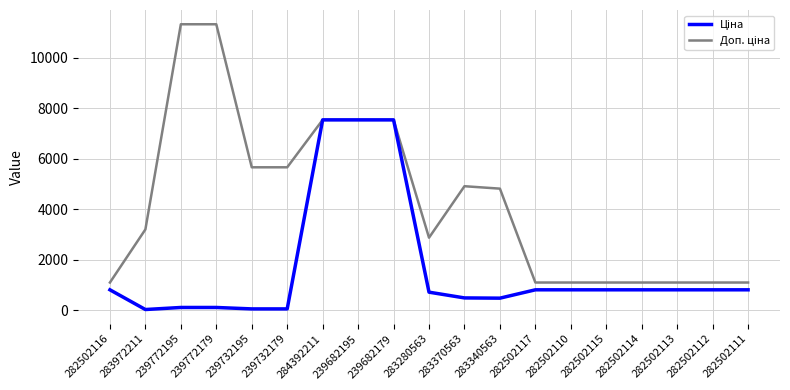

How many lines are shown in the chart?

2